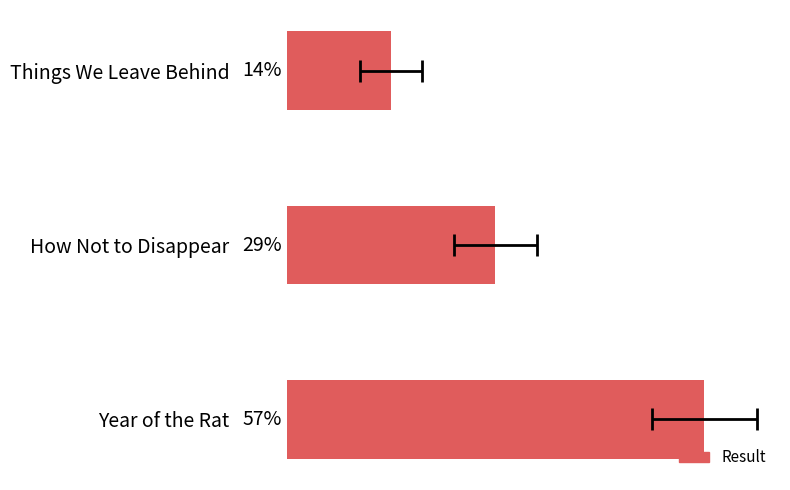

How many bars are there in total?

3